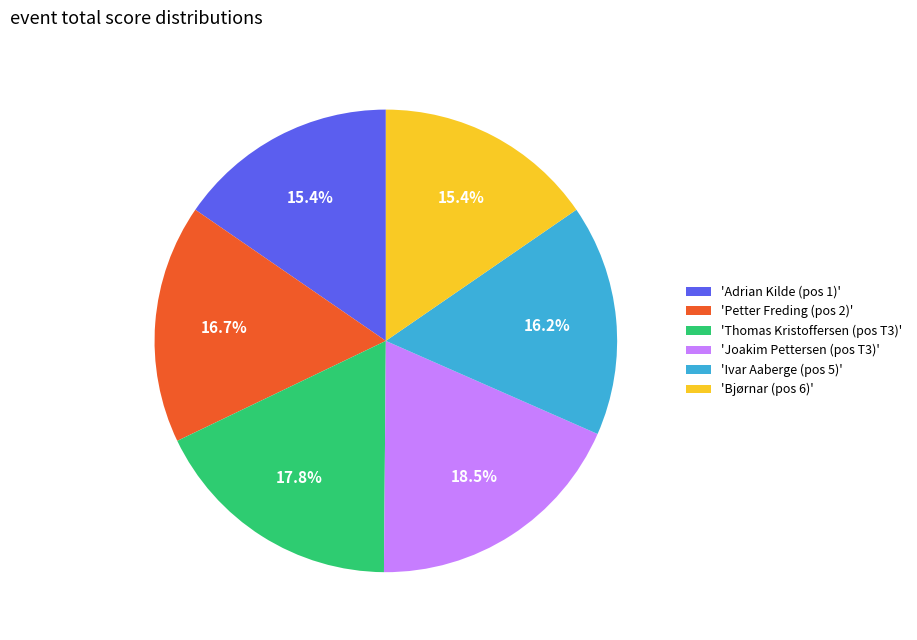

What is the largest slice in the pie chart?

'Joakim Pettersen (pos T3)'